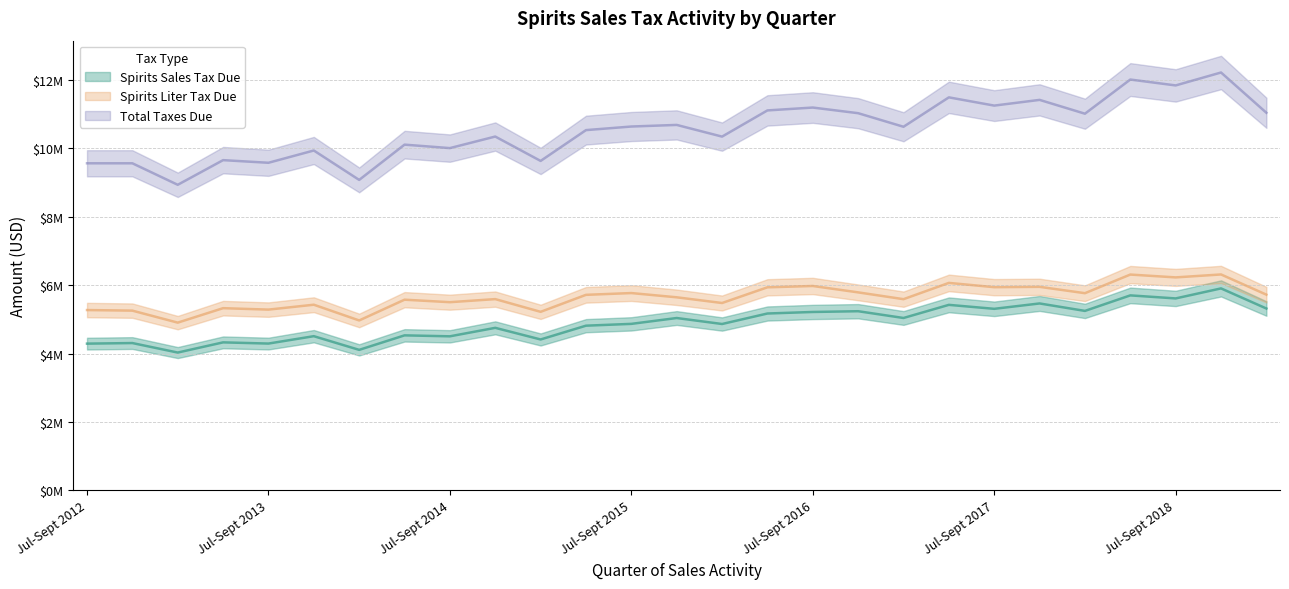

How many categories are shown in the chart?

27